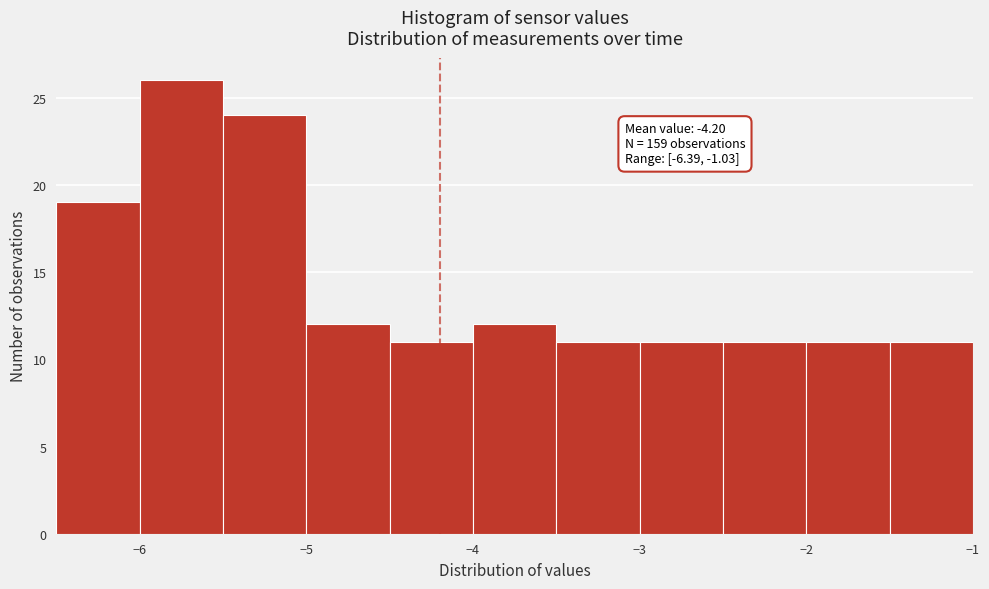

Which range on the x-axis has the tallest bar?

-6.0 to -5.5